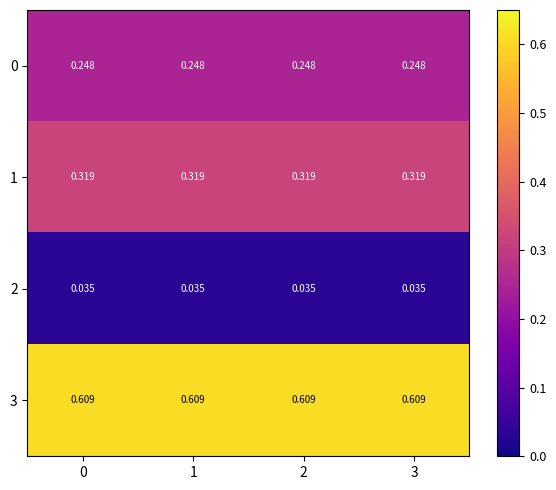

Is the value of 0 at 0 greater than the value of 1 at 1?

No